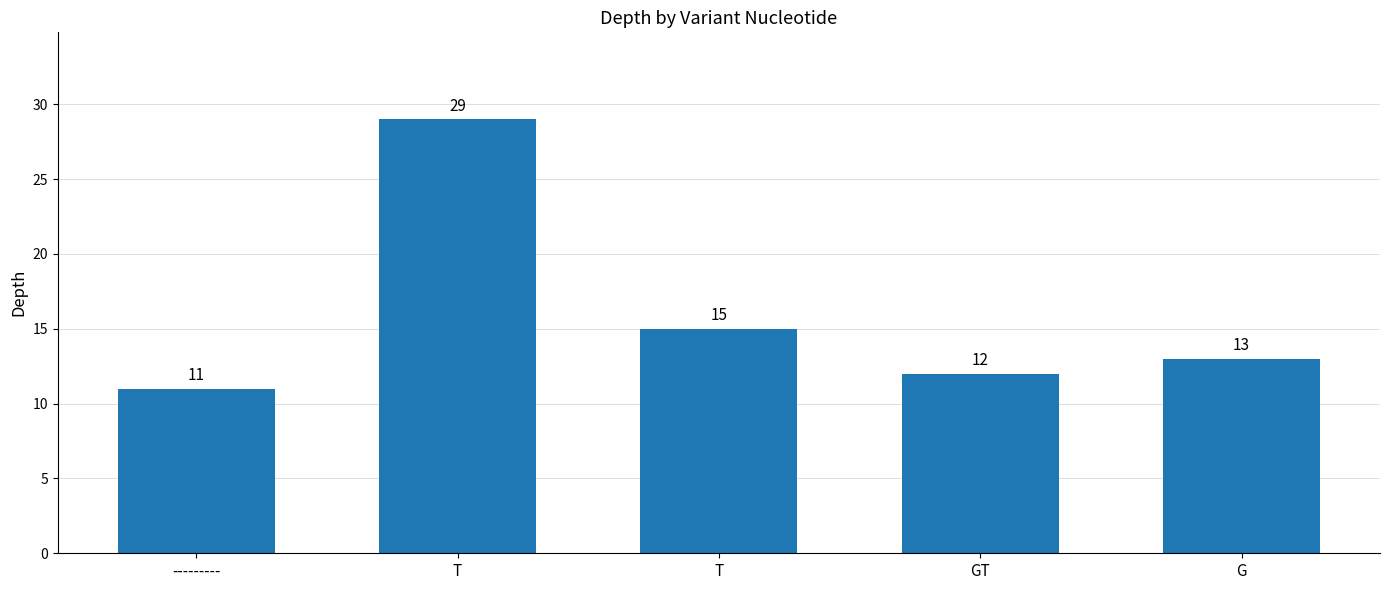

Is it true that the value at --------- is 18?

False